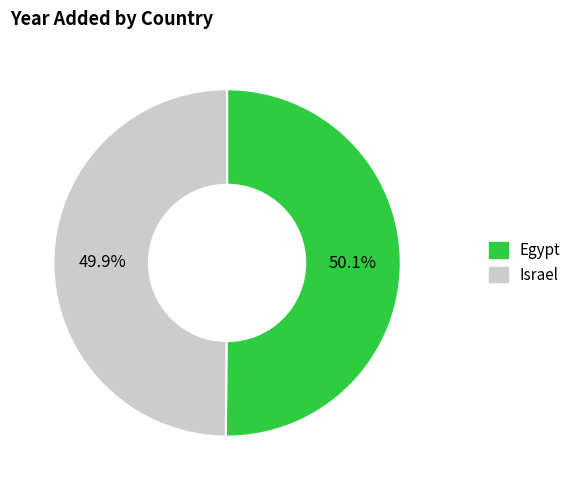

How much of the chart is everything except Israel?

50.1%